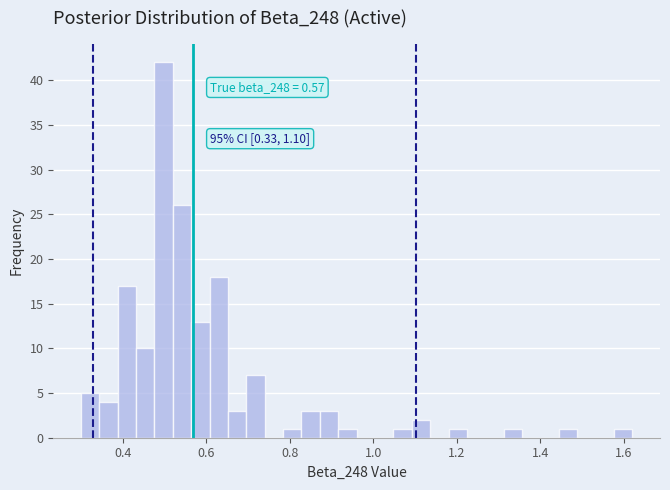

Around what value on the x-axis is the tallest bar? Give the approximate position of its centre, as read against the axis.

0.50